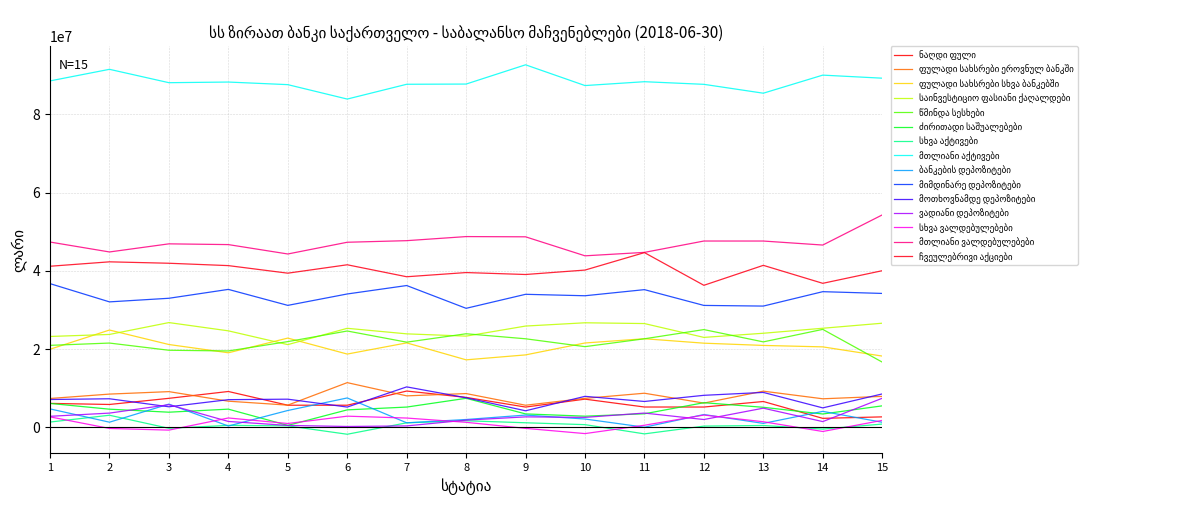

Does the chart have visible grid lines?

Yes